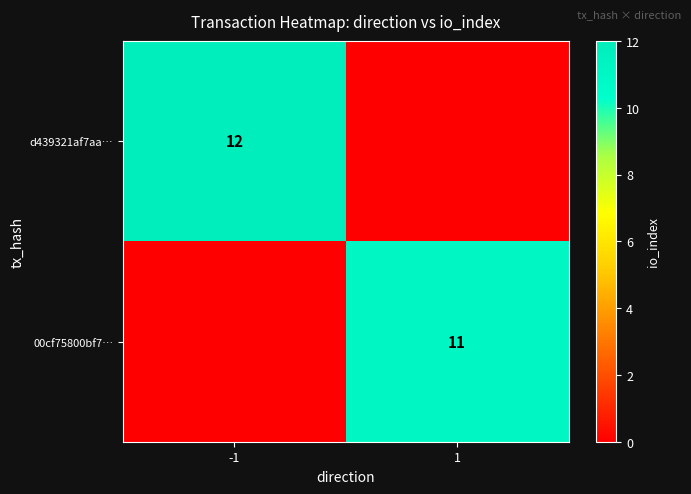

At how many categories does at least one series exceed 10?

2